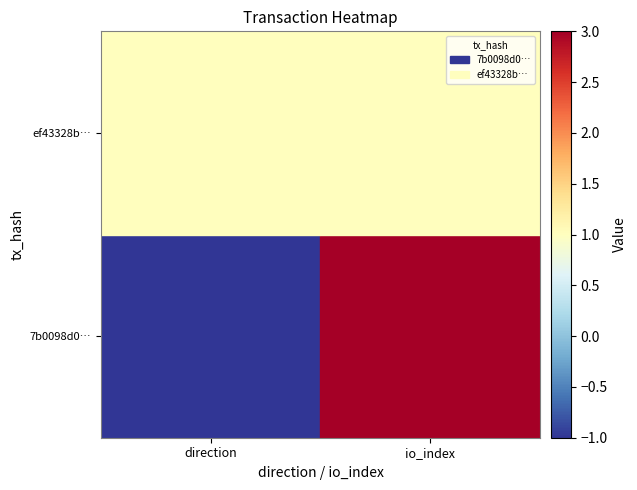

Rank the categories by ef43328b91e23e2a00b824c372956d5b7c4efbe value from highest to lowest.

0, 1